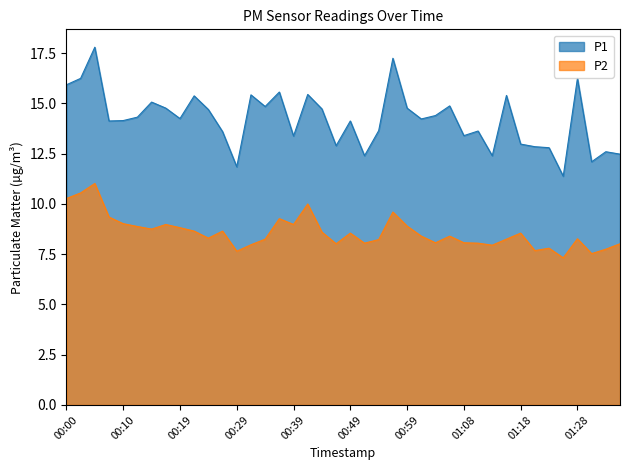

Which category has the highest value across all series?

00:05